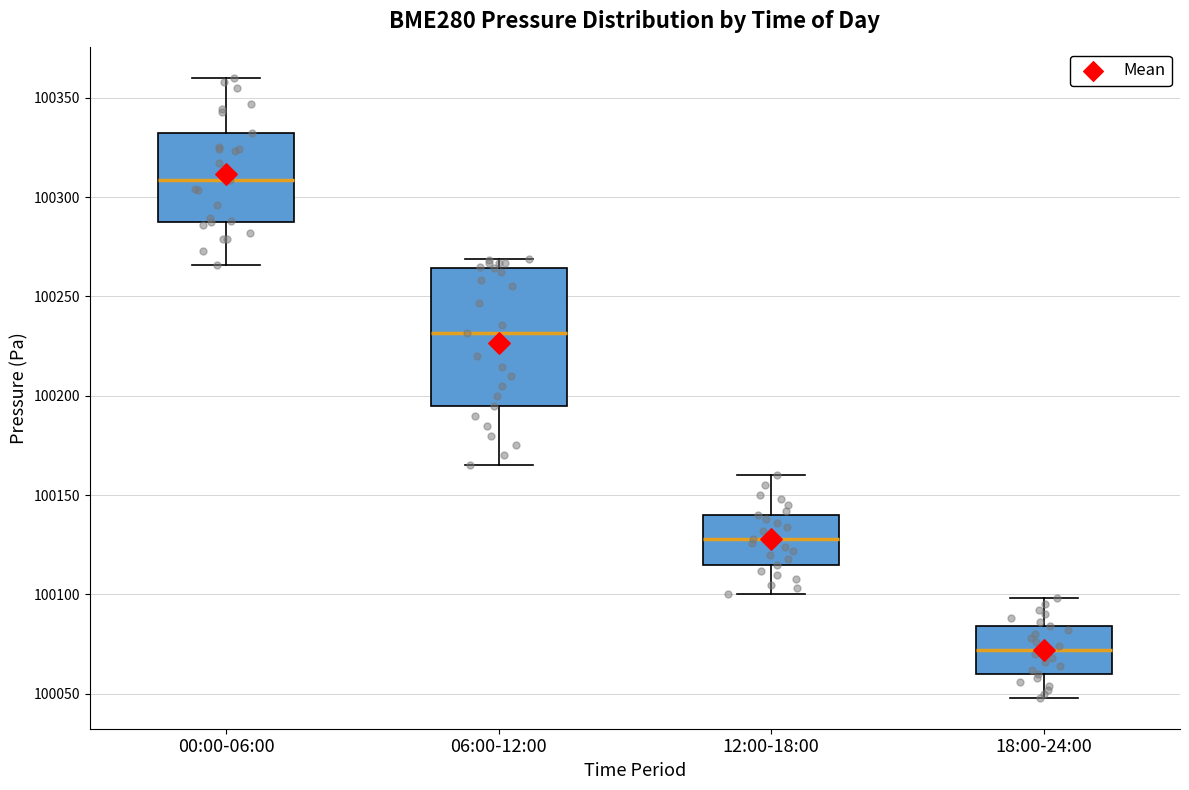

Which box's median line is the highest?

00:00-06:00